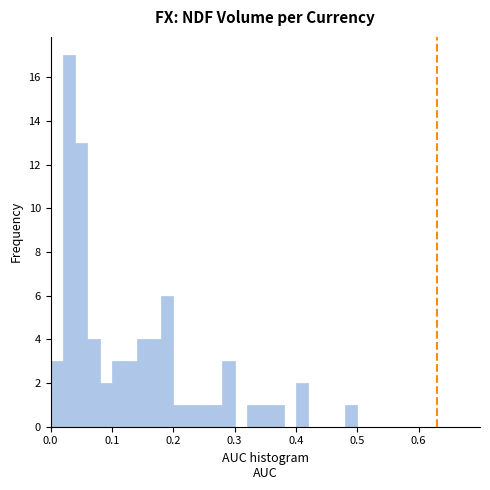

Around what value on the x-axis is the tallest bar? Give the approximate position of its centre, as read against the axis.

0.03